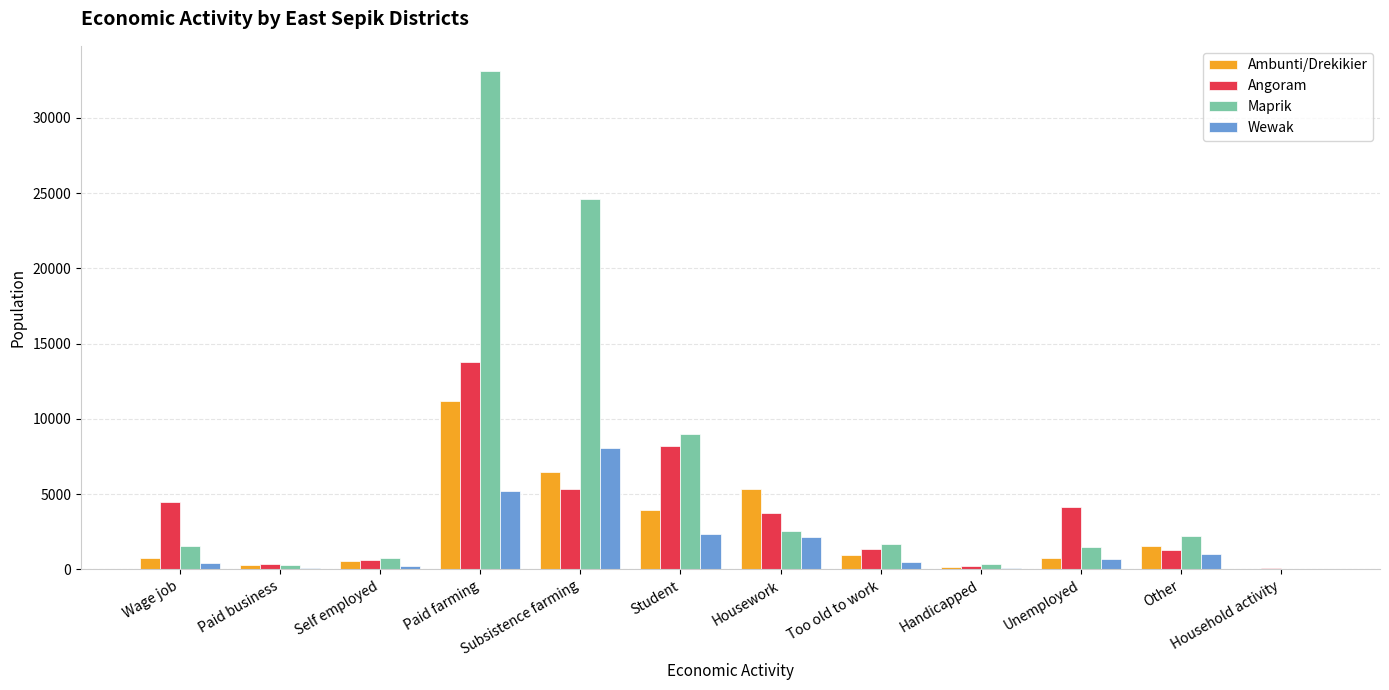

What are all the series names shown in the legend?

Ambunti/Drekikier, Angoram, Maprik, Wewak